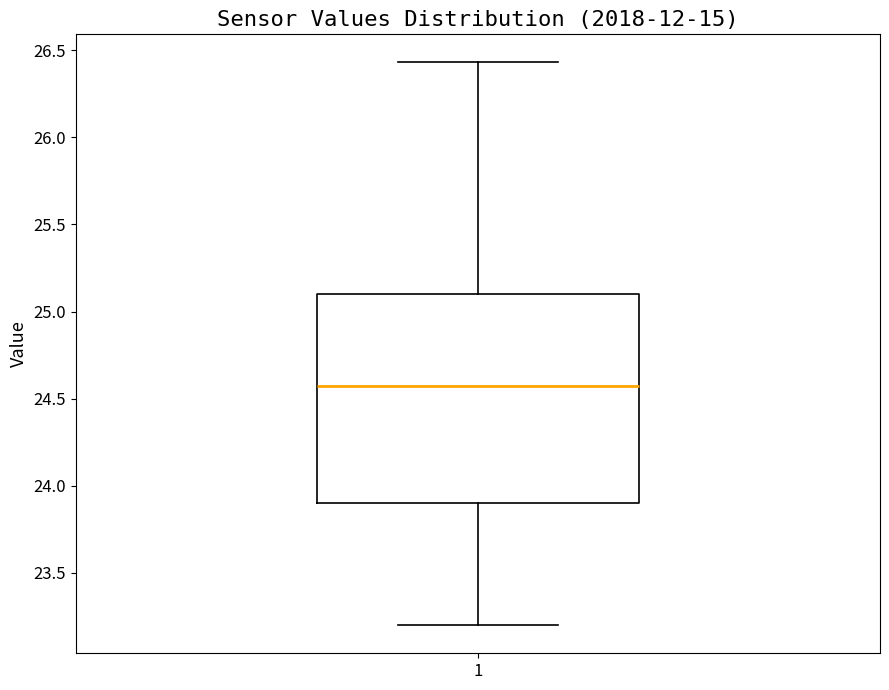

Read this box plot against the y-axis: the position of the median line, the range covered by the box, and the ends of both whiskers. The values are not printed on the chart, so give them approximately, as read against the axis.

median 24.55, box 23.90 to 25.10, whiskers 23.20 to 26.45